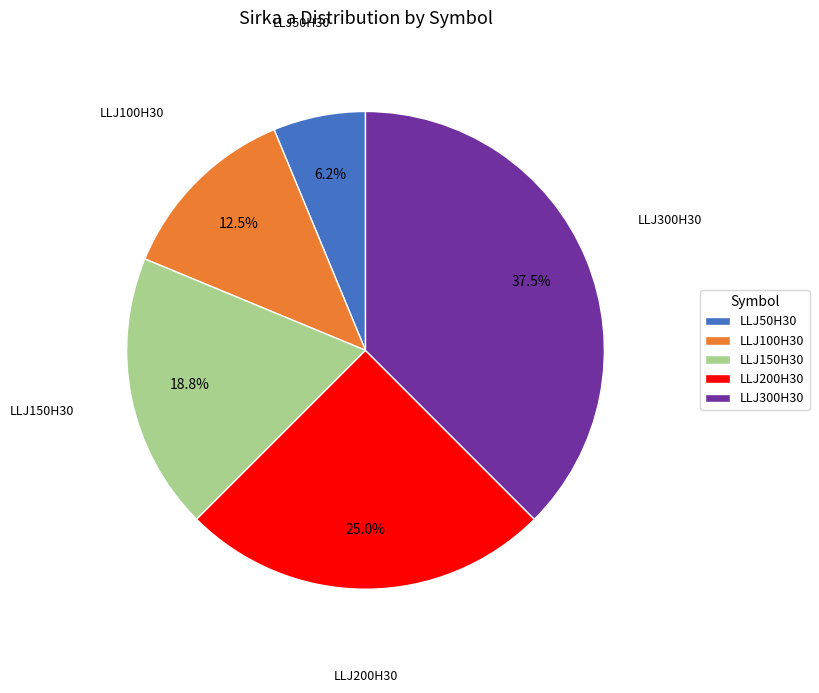

Which has a higher value, LLJ50H30 or LLJ100H30?

LLJ100H30